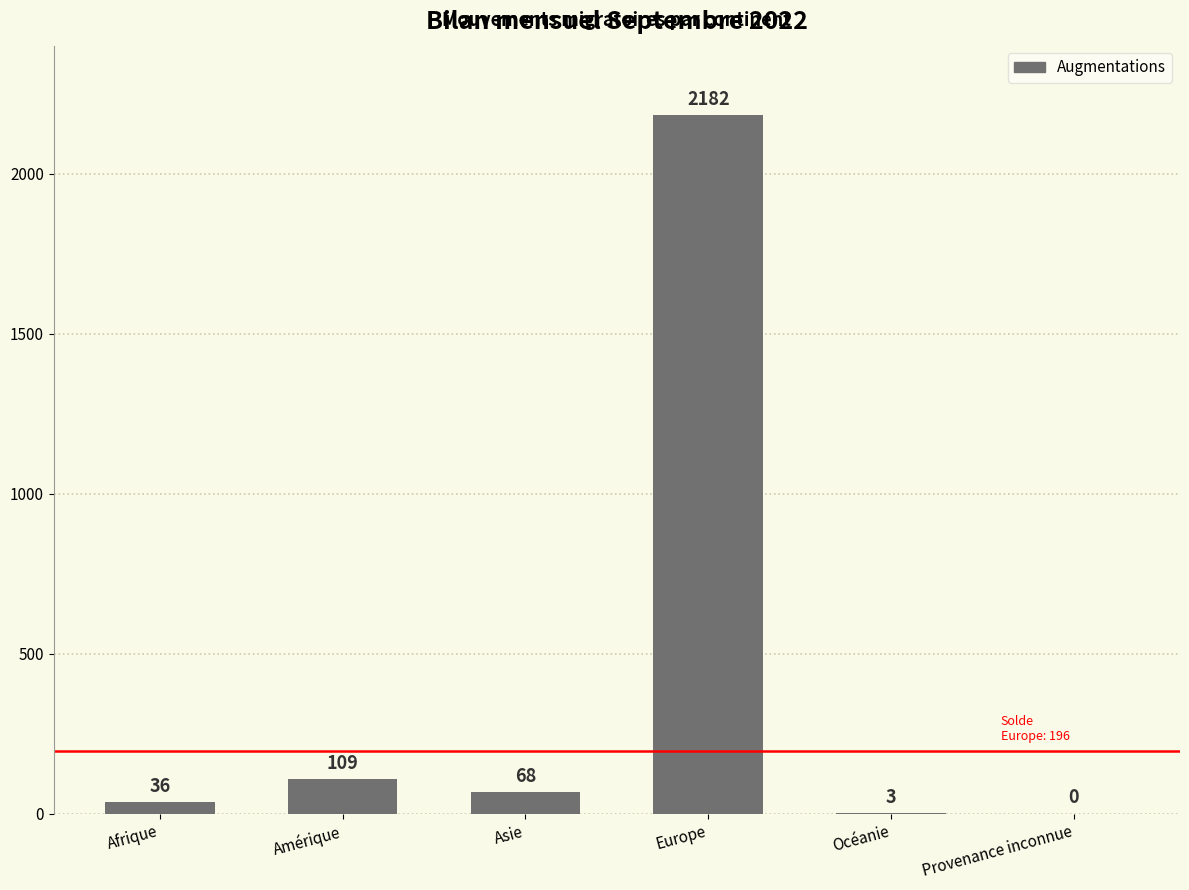

Between Asie and Europe, which is larger?

Europe